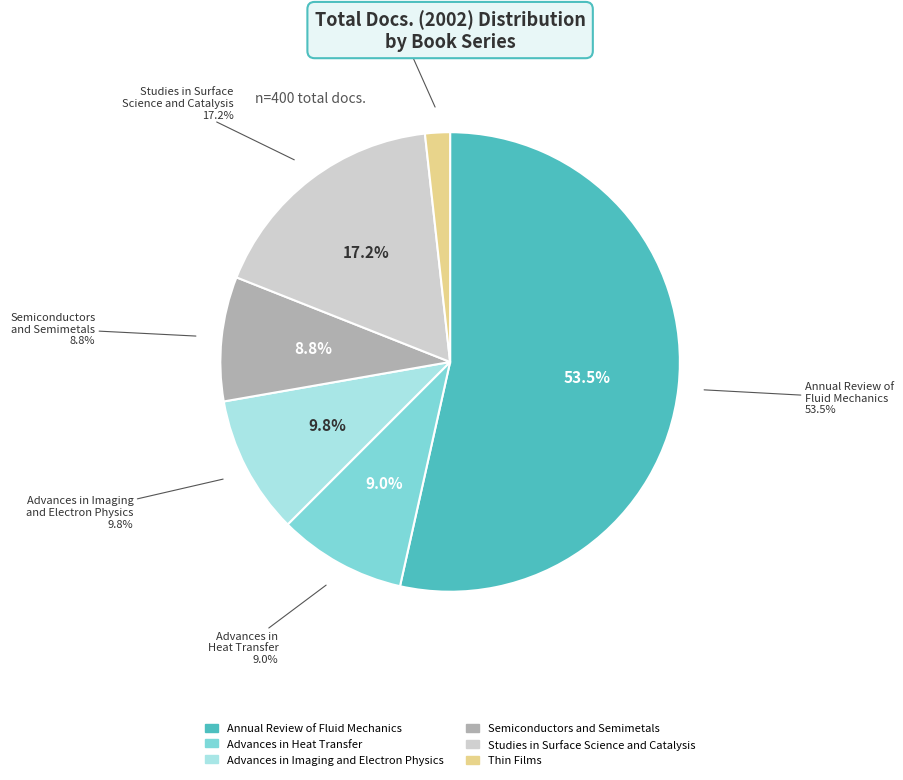

Which slice represents more than half of the pie?

Annual Review of
Fluid Mechanics